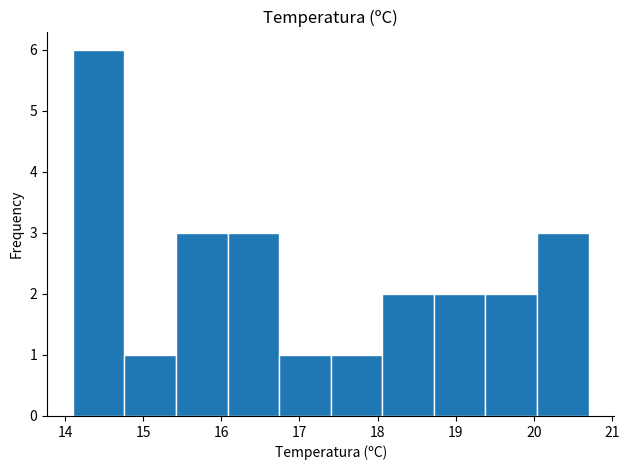

Reading left to right, transcribe this chart: for each bar, give the range it covers on the x-axis and its height. Neither the bar edges nor the heights are printed on the chart, so give them approximately, as read against the axes.

14.10 to 14.76: 6
14.76 to 15.42: 1
15.42 to 16.08: 3
16.08 to 16.74: 3
16.74 to 17.40: 1
17.40 to 18.06: 1
18.06 to 18.72: 2
18.72 to 19.38: 2
19.38 to 20.04: 2
20.04 to 20.70: 3